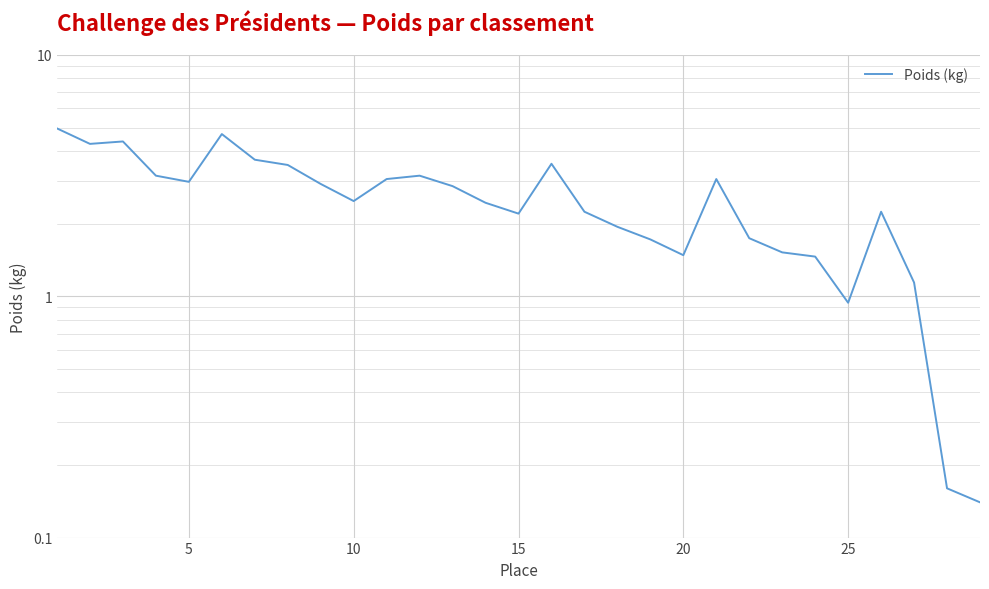

What is the difference between the maximum and minimum values?

4.8